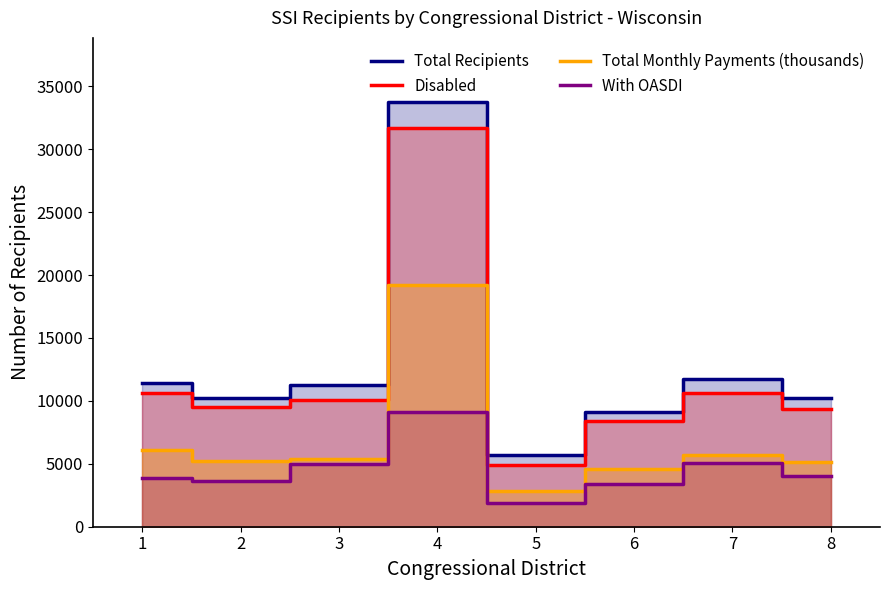

Which category has the highest value in the Total Monthly Payments (thousands) series?

4